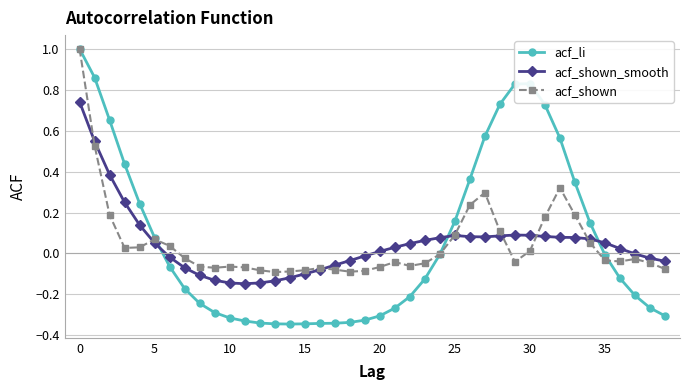

What is the maximum value shown in the chart?

1.0